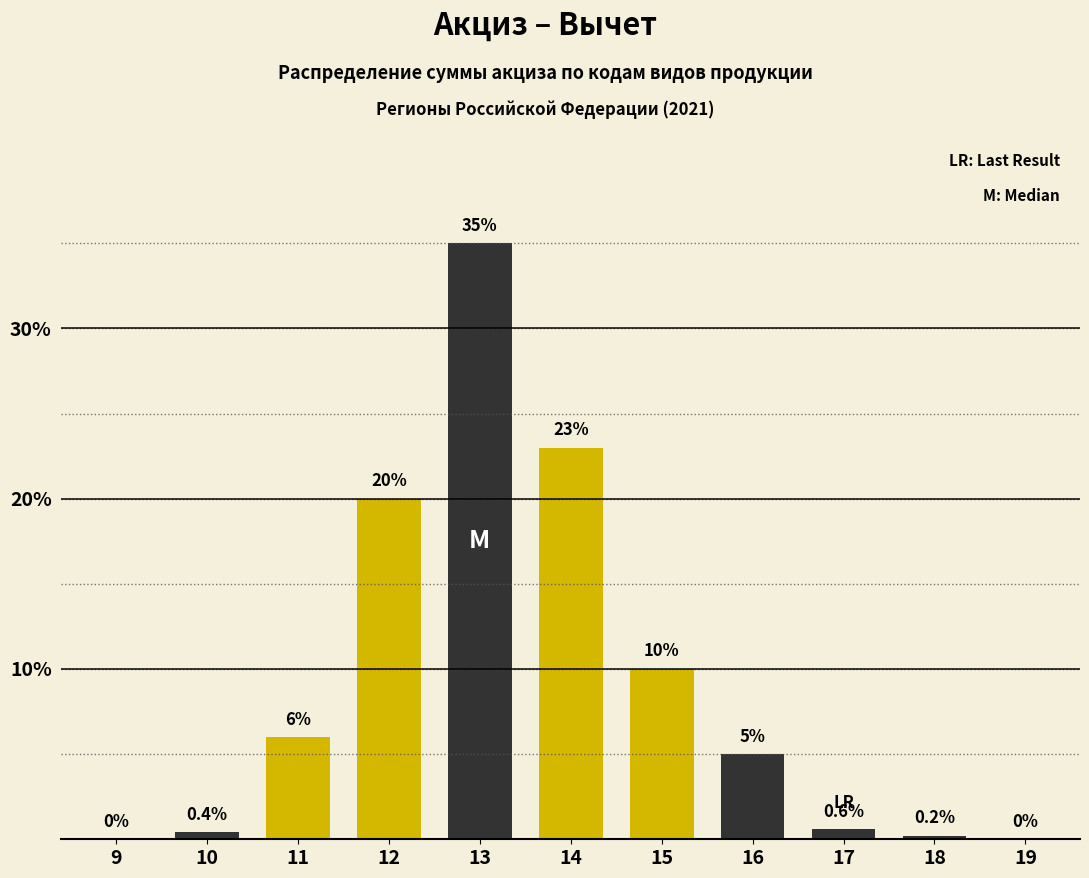

Reading left to right, what are all the values shown in this chart?

9=0.0	10=0.4	11=6.0	12=20.0	13=35.0	14=23.0	15=10.0	16=5.0	17=0.6	18=0.2	19=0.0